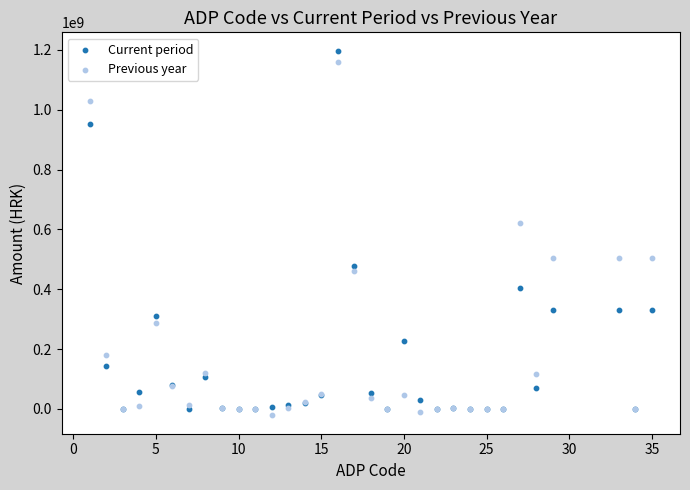

Across all series, what Y value is closest to 588016874?

622107194